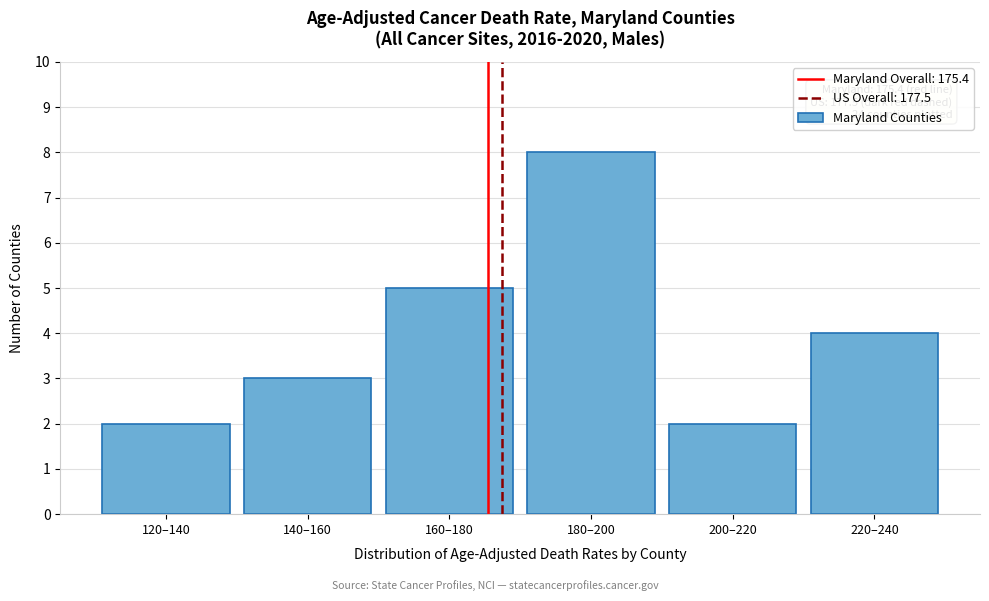

Reading left to right, extract all data points from this chart.

120–140=2	140–160=3	160–180=5	180–200=8	200–220=2	220–240=4